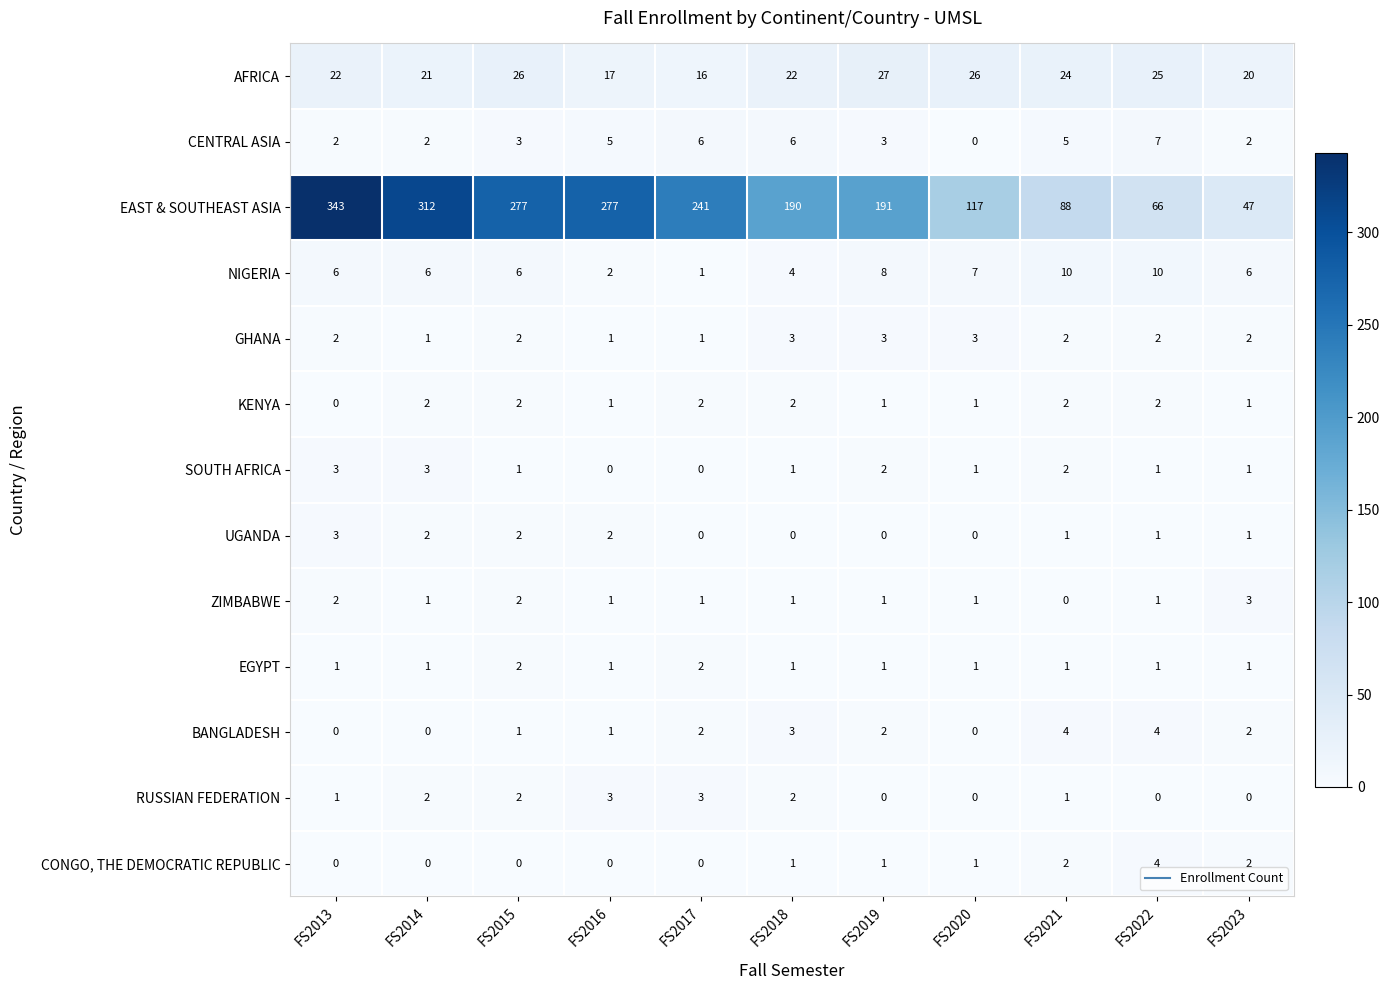

Read the SOUTH AFRICA value at FS2014.

3